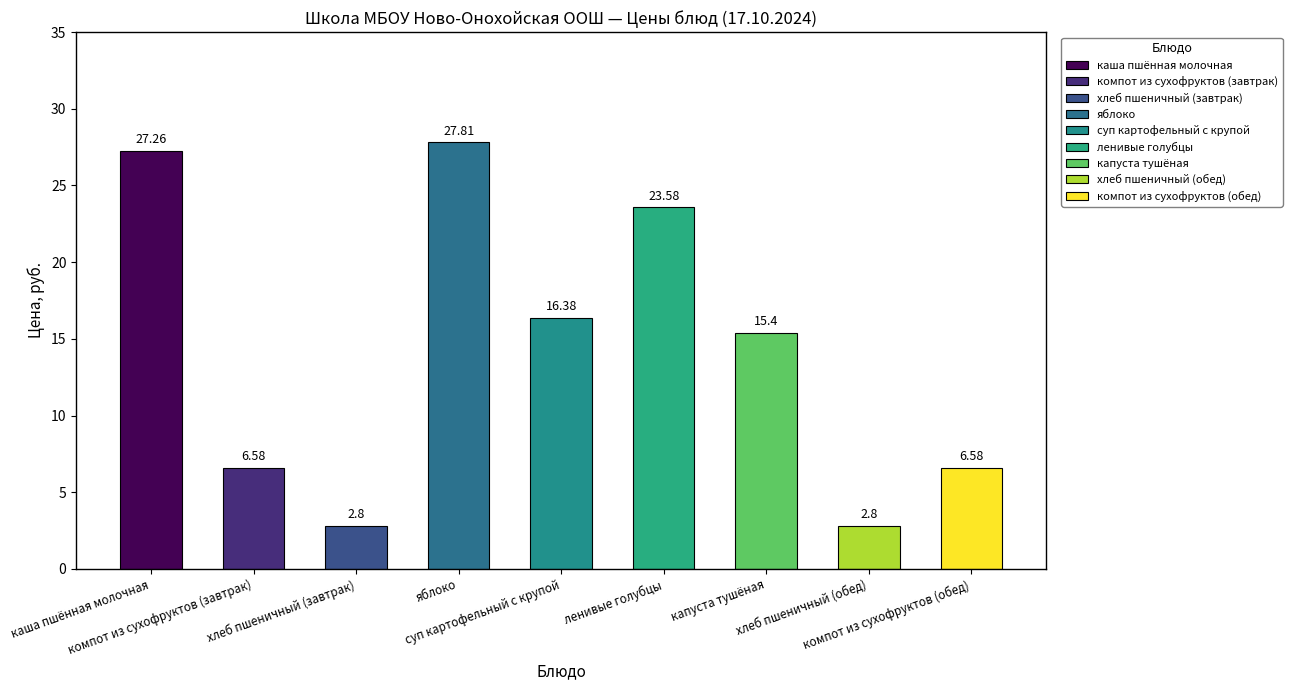

Rank the categories by value from highest to lowest.

яблоко, каша пшённая молочная, ленивые голубцы, суп картофельный с крупой, капуста тушёная, компот из сухофруктов (завтрак), компот из сухофруктов (обед), хлеб пшеничный (завтрак), хлеб пшеничный (обед)